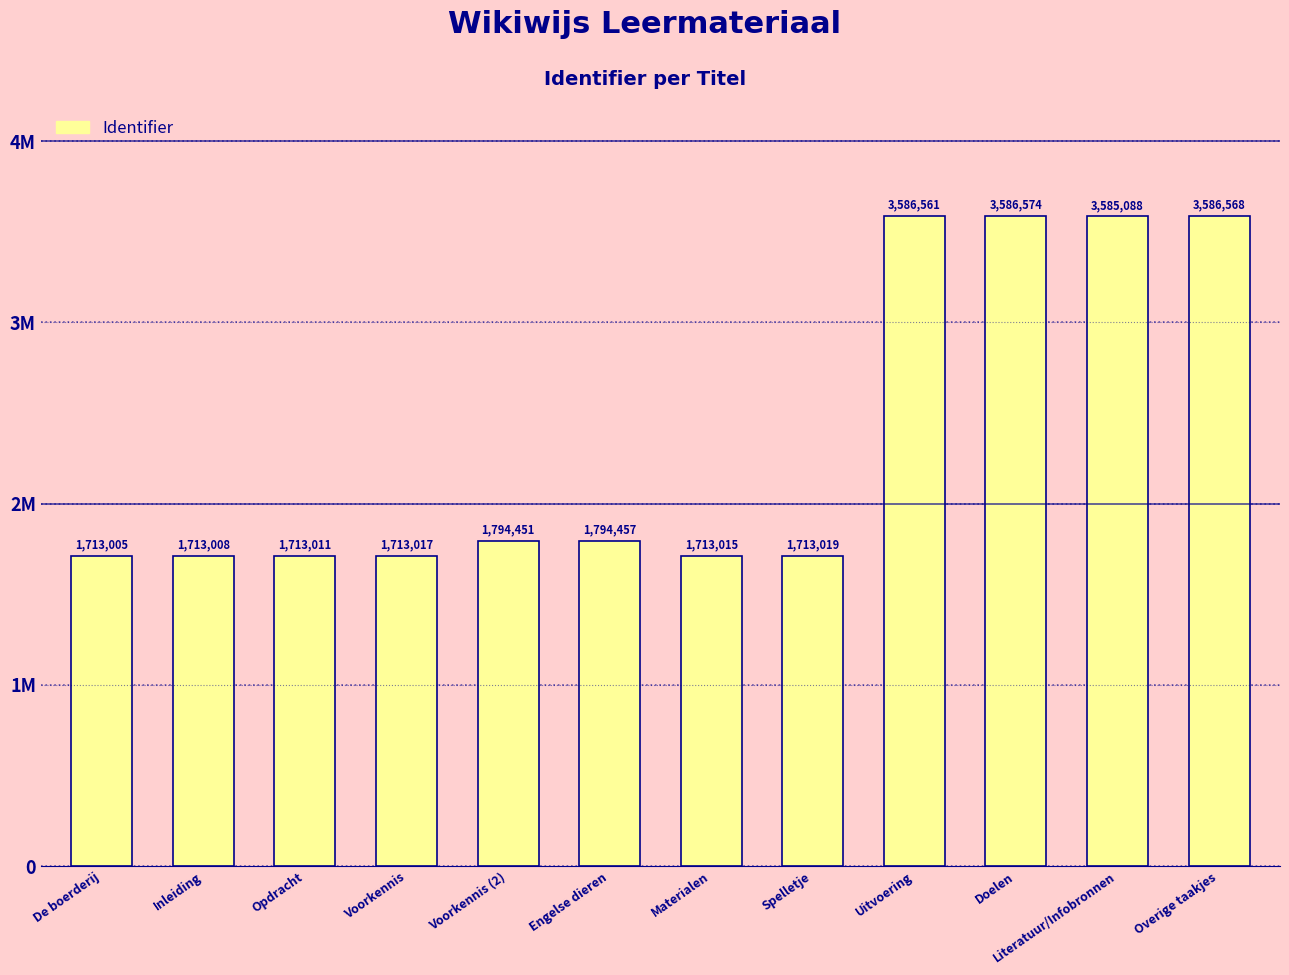

List the labels in order of value, smallest first.

De boerderij, Inleiding, Opdracht, Materialen, Voorkennis, Spelletje, Voorkennis (2), Engelse dieren, Literatuur/Infobronnen, Uitvoering, Overige taakjes, Doelen